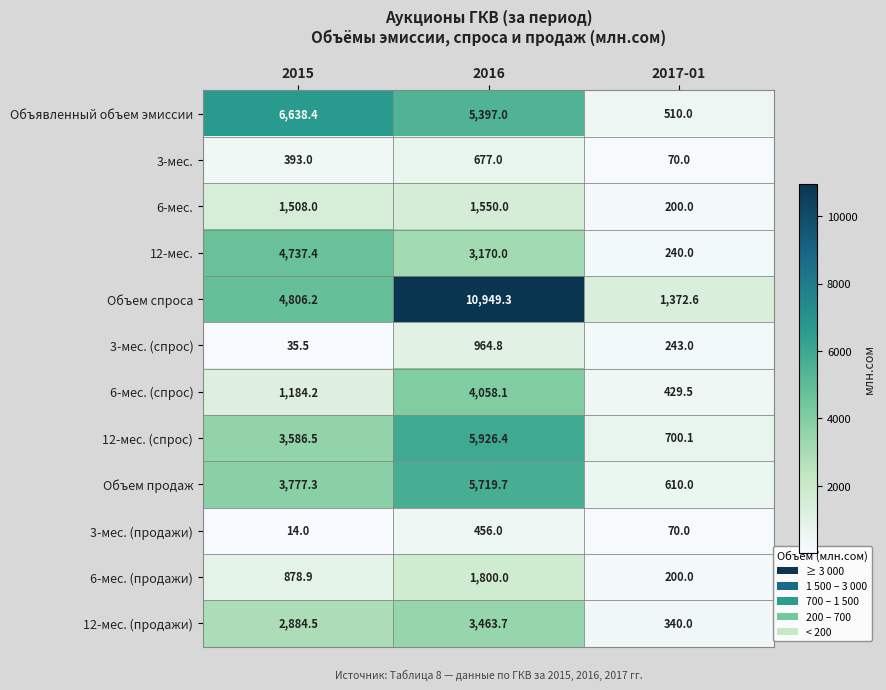

List the labels in order of 3-мес. value, largest first.

2016, 2015, 2017-01